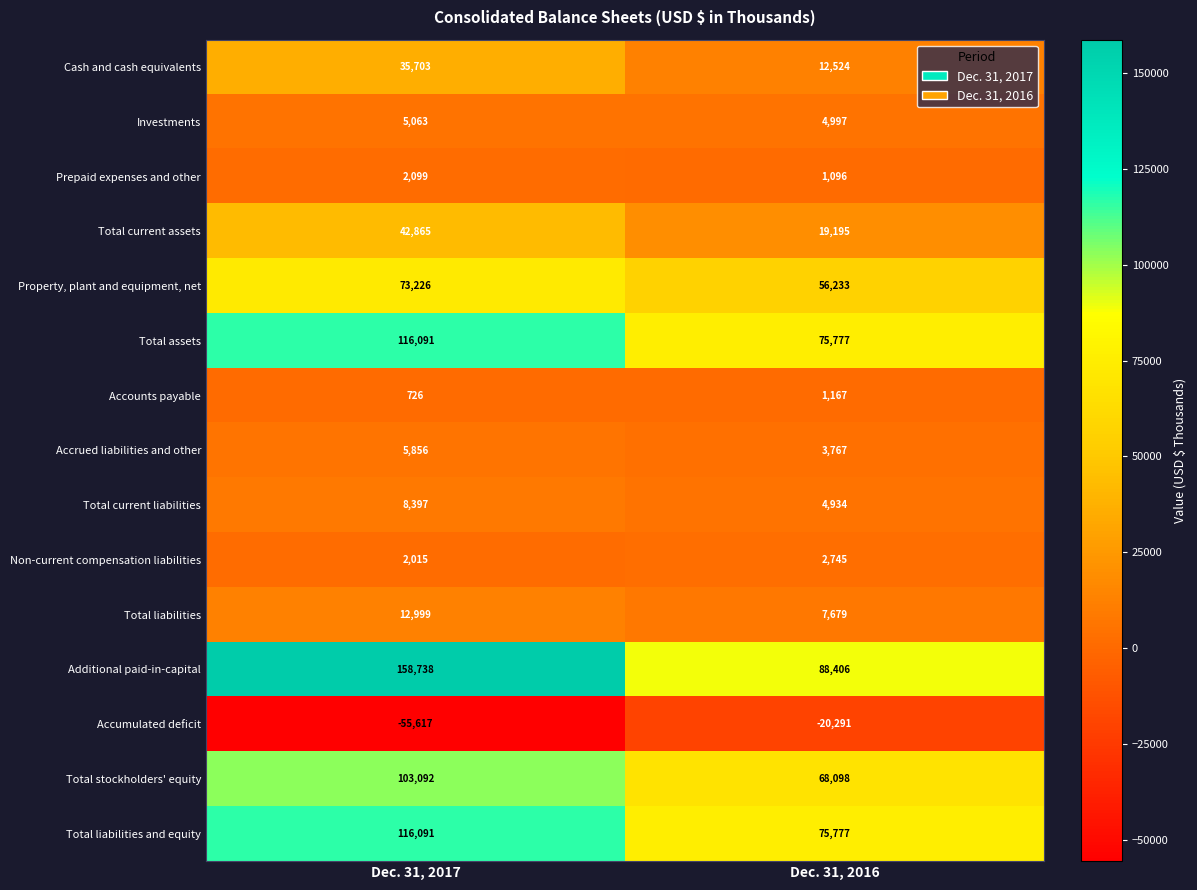

Where is Property, plant and equipment, net nearest to the value 64729?

Dec. 31, 2016